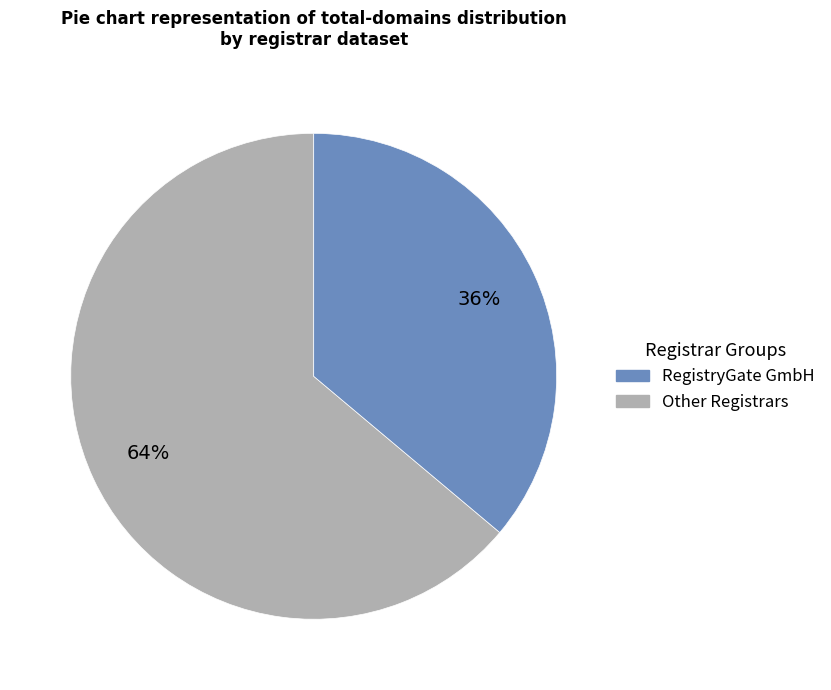

Does any single category account for the majority?

Yes